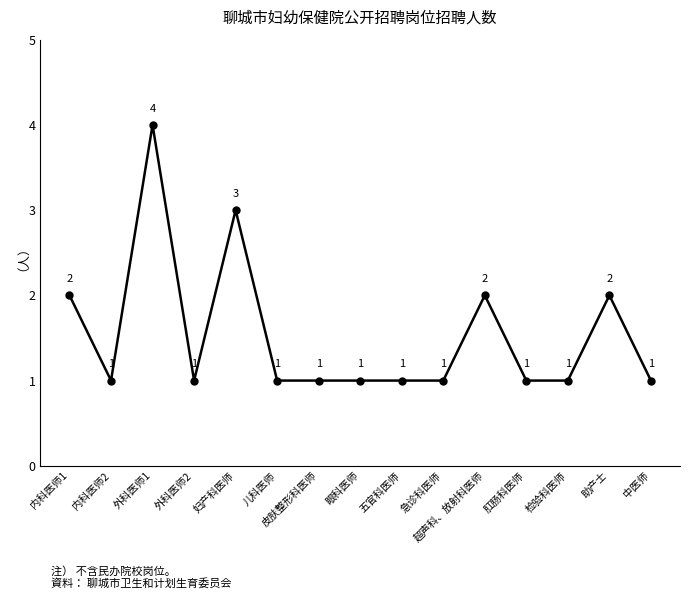

What is the difference between the maximum and minimum values?

3